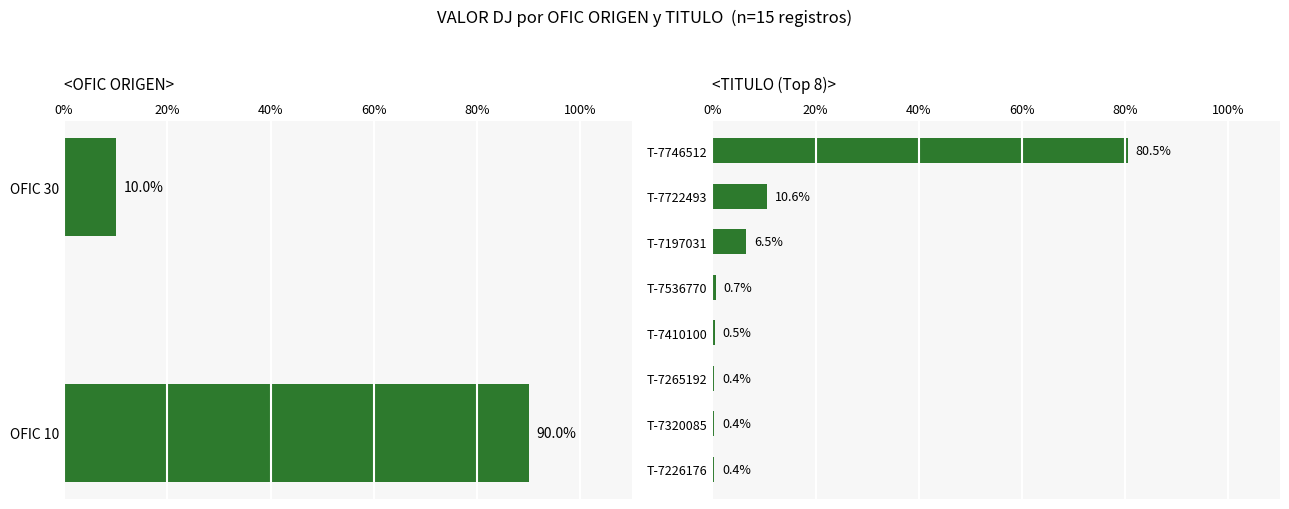

What is the difference between the maximum and minimum values?

80.2